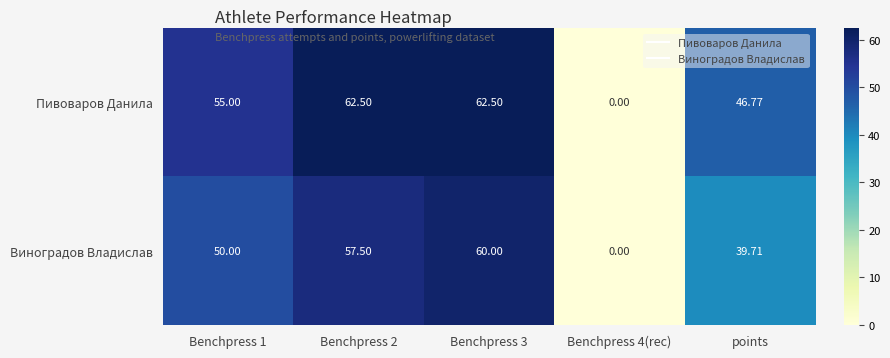

Where is Пивоваров Данила nearest to the value 31?

points